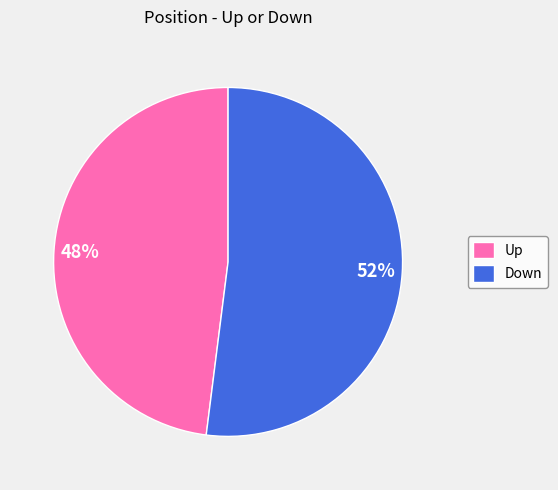

Is the sum of Down and Up greater than half?

Yes